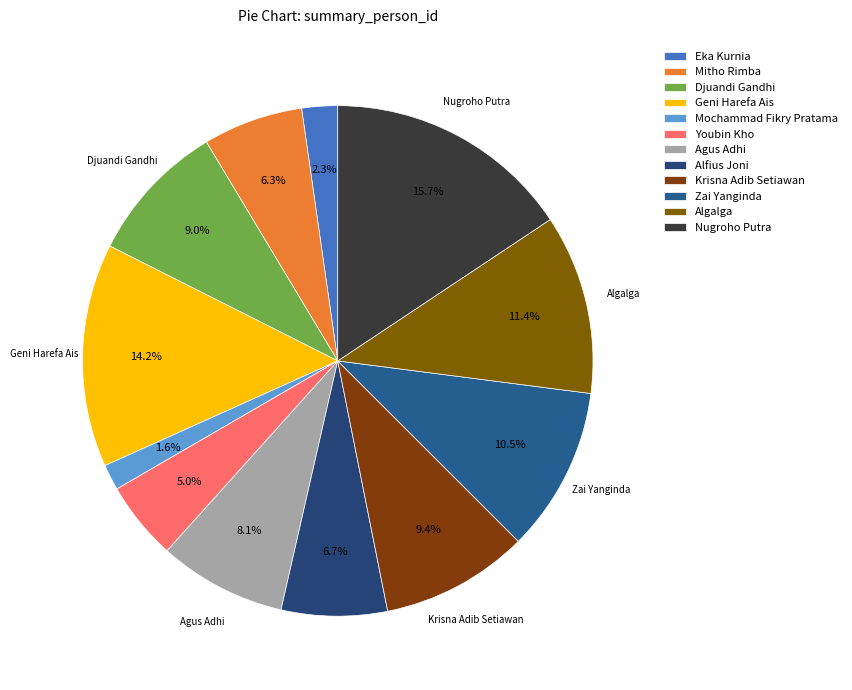

What is the change in value from Eka Kurnia to Mochammad Fikry Pratama?

-123